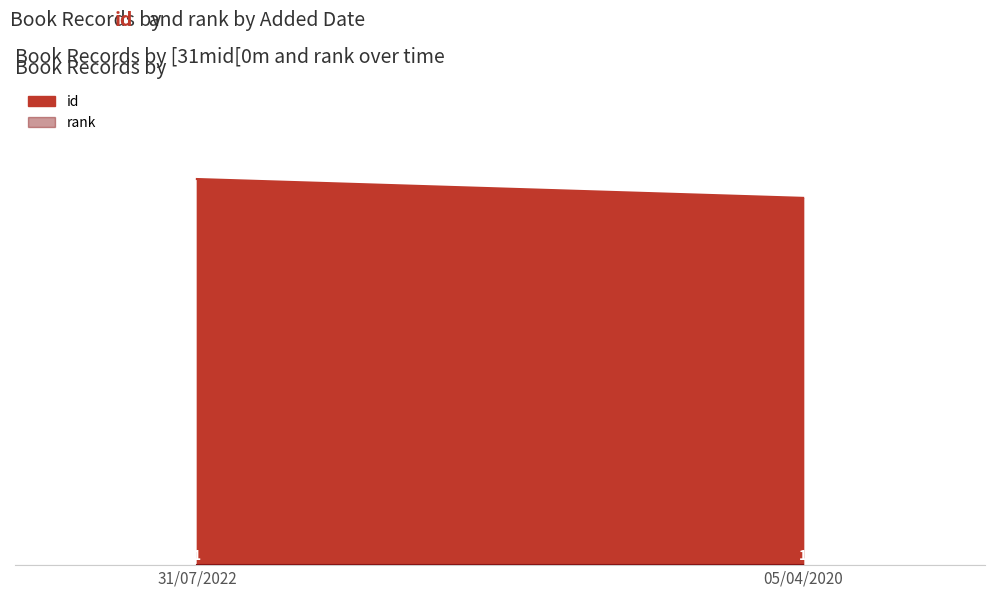

Which series has the largest total across all categories?

id